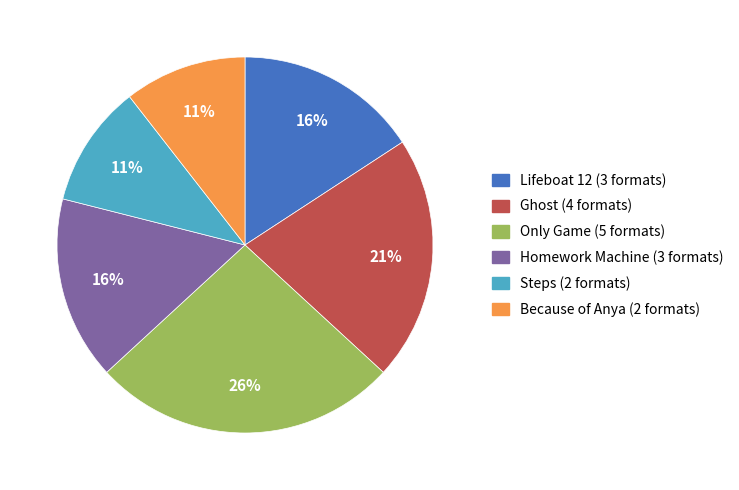

What is the ratio of the value at Because of Anya (2 formats) to the value at Steps (2 formats)?

1.0